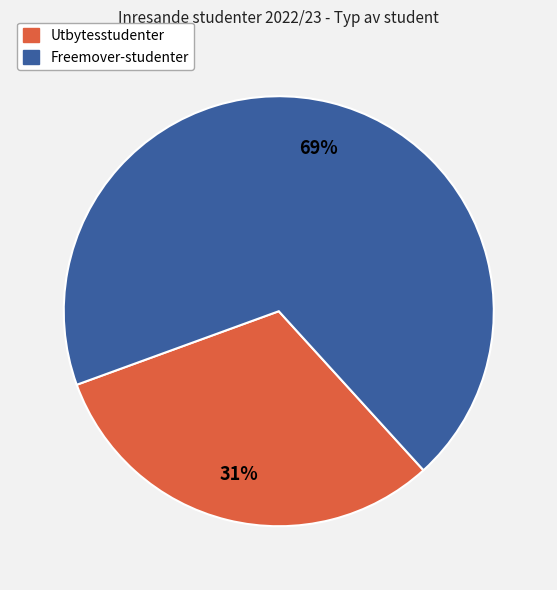

What is the smallest slice in the pie chart?

Utbytesstudenter